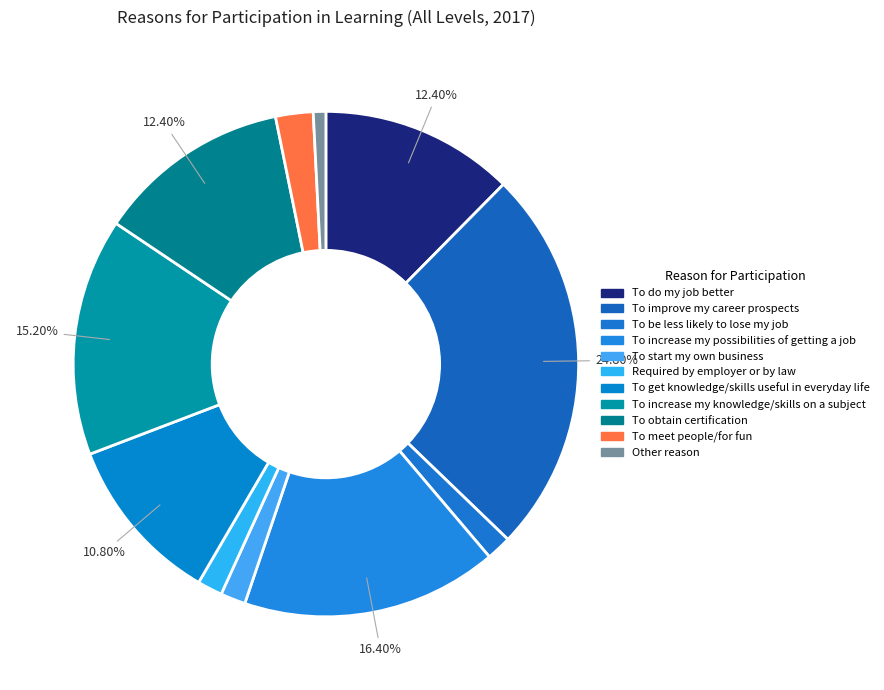

Which has a higher value, To increase my knowledge/skills on a subject or Required by employer or by law?

To increase my knowledge/skills on a subject